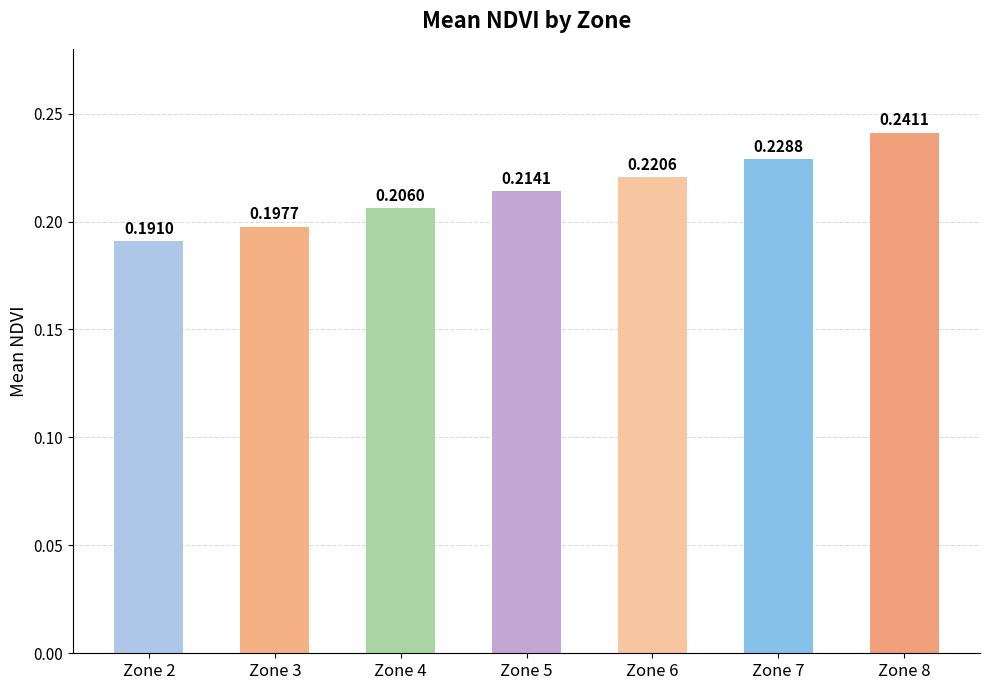

What is the sum of all values?

1.5